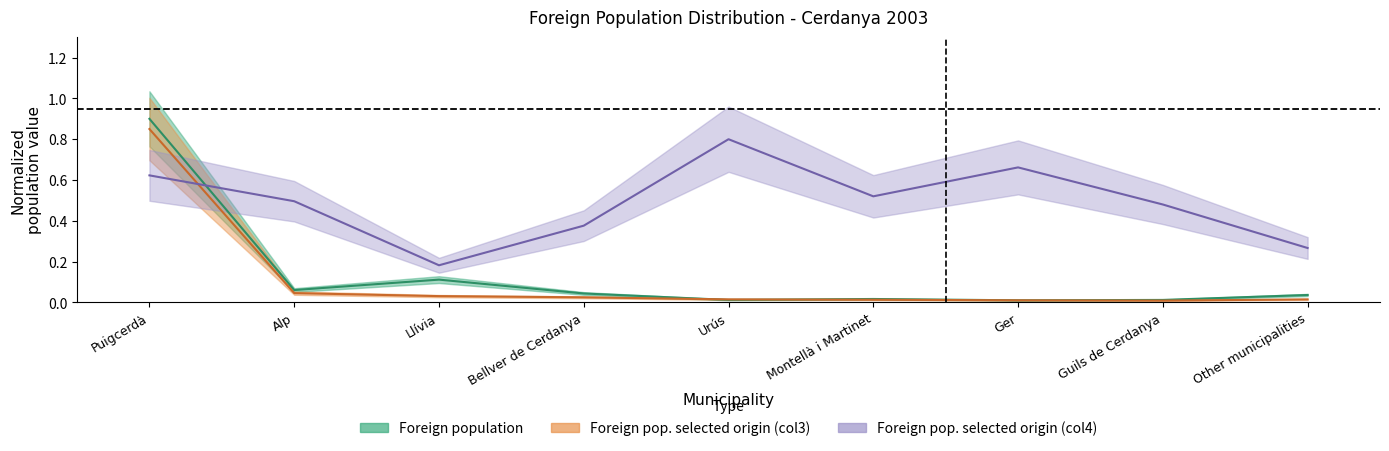

Which series has the widest spread of values?

Foreign population